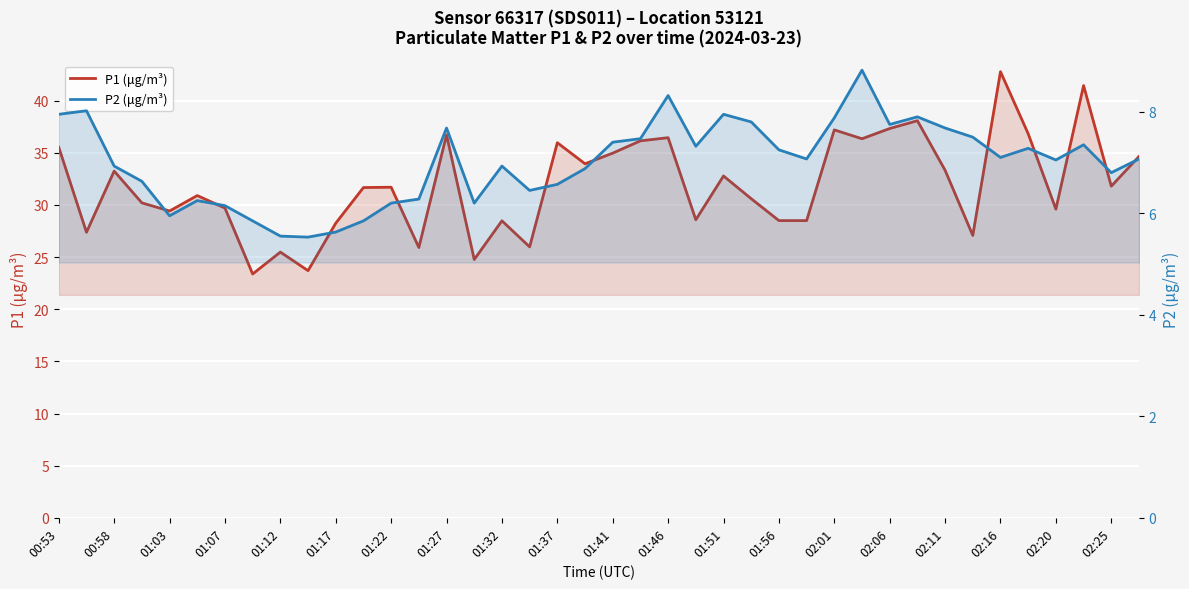

Reading right to left, extract all data points from this chart.

P1 (μg/m³): 34.6	31.8	41.5	29.6	36.8	42.8	27.1	33.3	38.1	37.3	36.4	37.2	28.5	28.5	30.6	32.8	28.6	36.5	36.1	35.0	34.0	36.0	26.0	28.5	24.8	36.7	25.9	31.7	31.7	28.2	23.7	25.5	23.4	29.7	30.9	29.4	30.2	33.2	27.4	35.5
P2 (μg/m³): 7.1	6.8	7.3	7.0	7.3	7.1	7.5	7.7	7.9	7.8	8.8	7.9	7.1	7.2	7.8	8.0	7.3	8.3	7.5	7.4	6.9	6.6	6.5	6.9	6.2	7.7	6.3	6.2	5.8	5.6	5.5	5.5	5.8	6.2	6.2	6.0	6.6	6.9	8.0	8.0